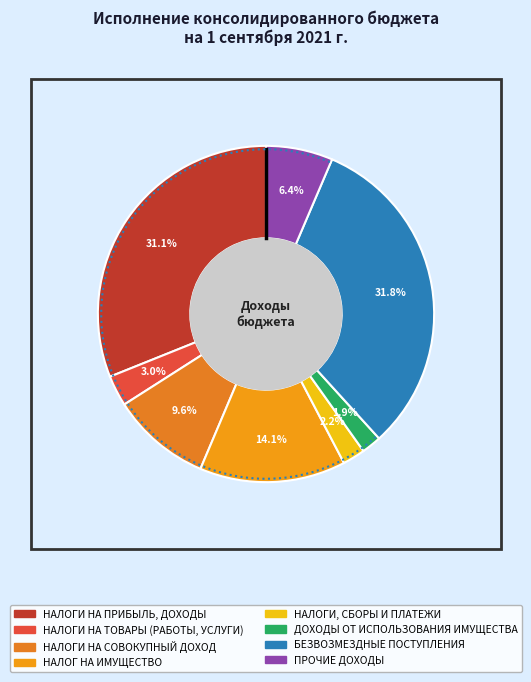

Is the sum of НАЛОГИ НА ПРИБЫЛЬ, ДОХОДЫ and НАЛОГИ НА СОВОКУПНЫЙ ДОХОД greater than half?

No